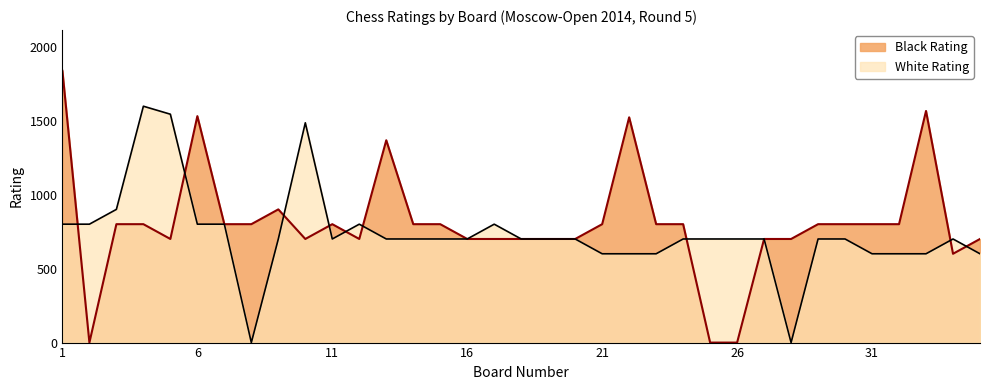

What is the difference between the highest and lowest values at 26?

700